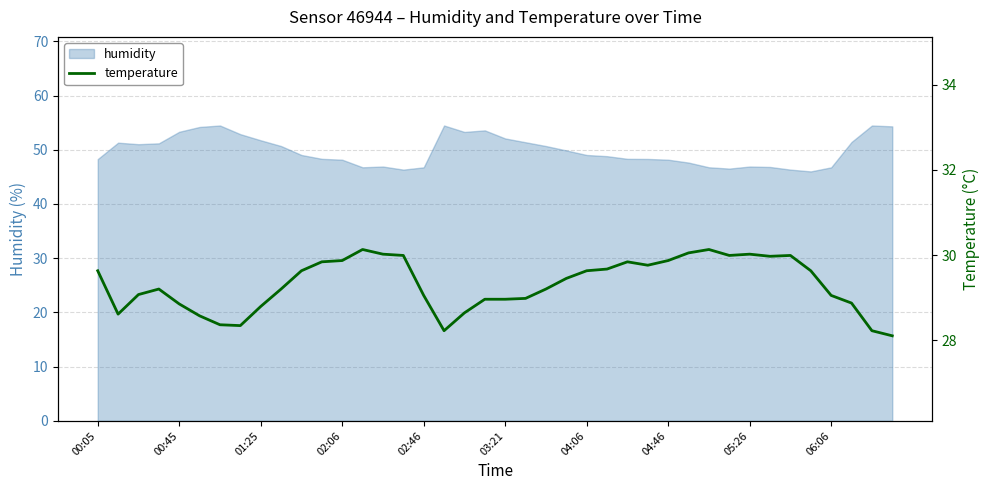

What is the minimum value for humidity?

46.0